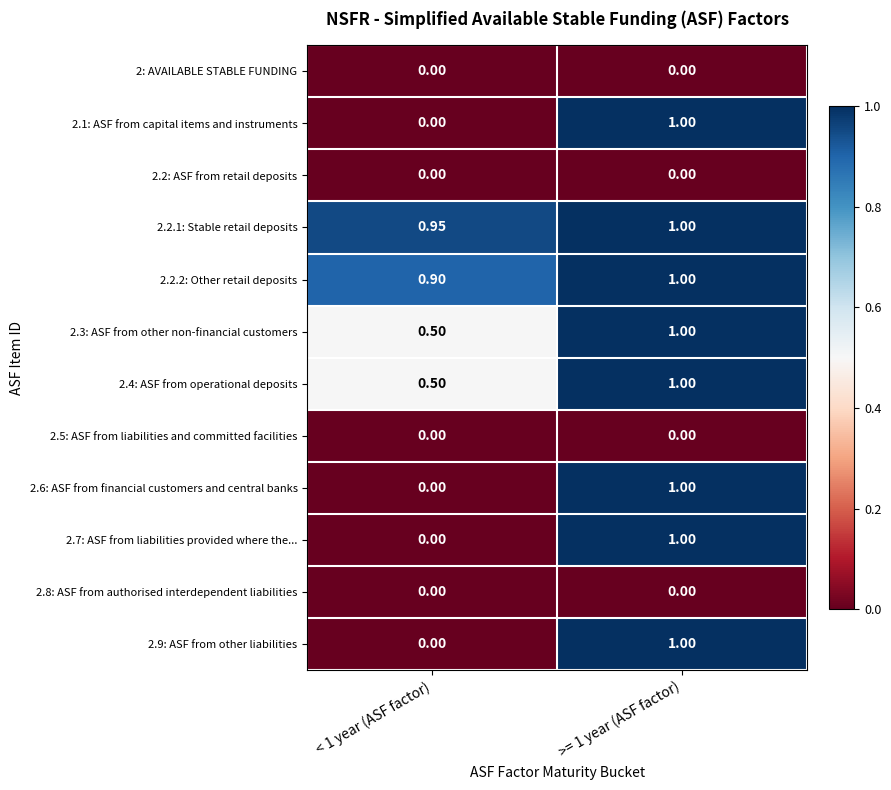

Is the value of 2.5: ASF from liabilities and committed facilities at >= 1 year (ASF factor) greater than the value of 2.4: ASF from operational deposits at >= 1 year (ASF factor)?

No